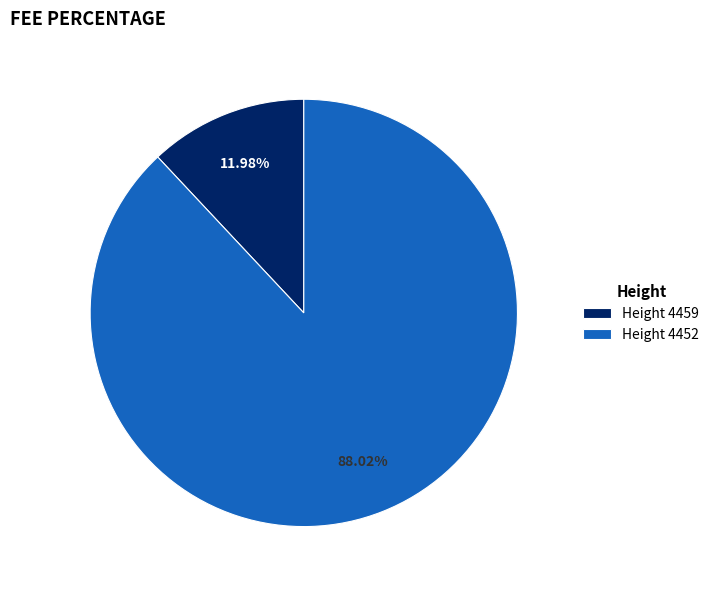

Do Height 4452 and Height 4459 together represent more than half of the pie?

Yes